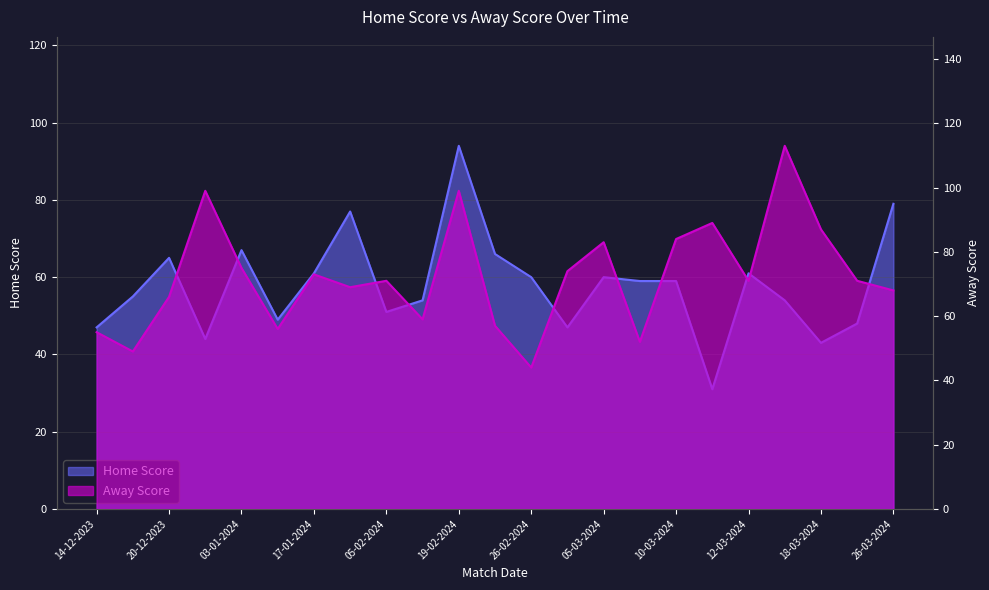

True or false: Home Score has more than 2 interior local peaks.

True